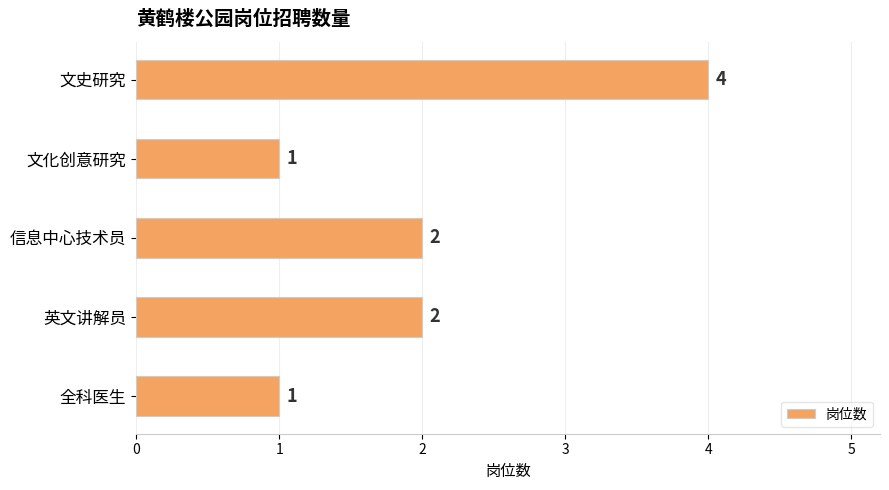

What is the maximum value shown in the chart?

4